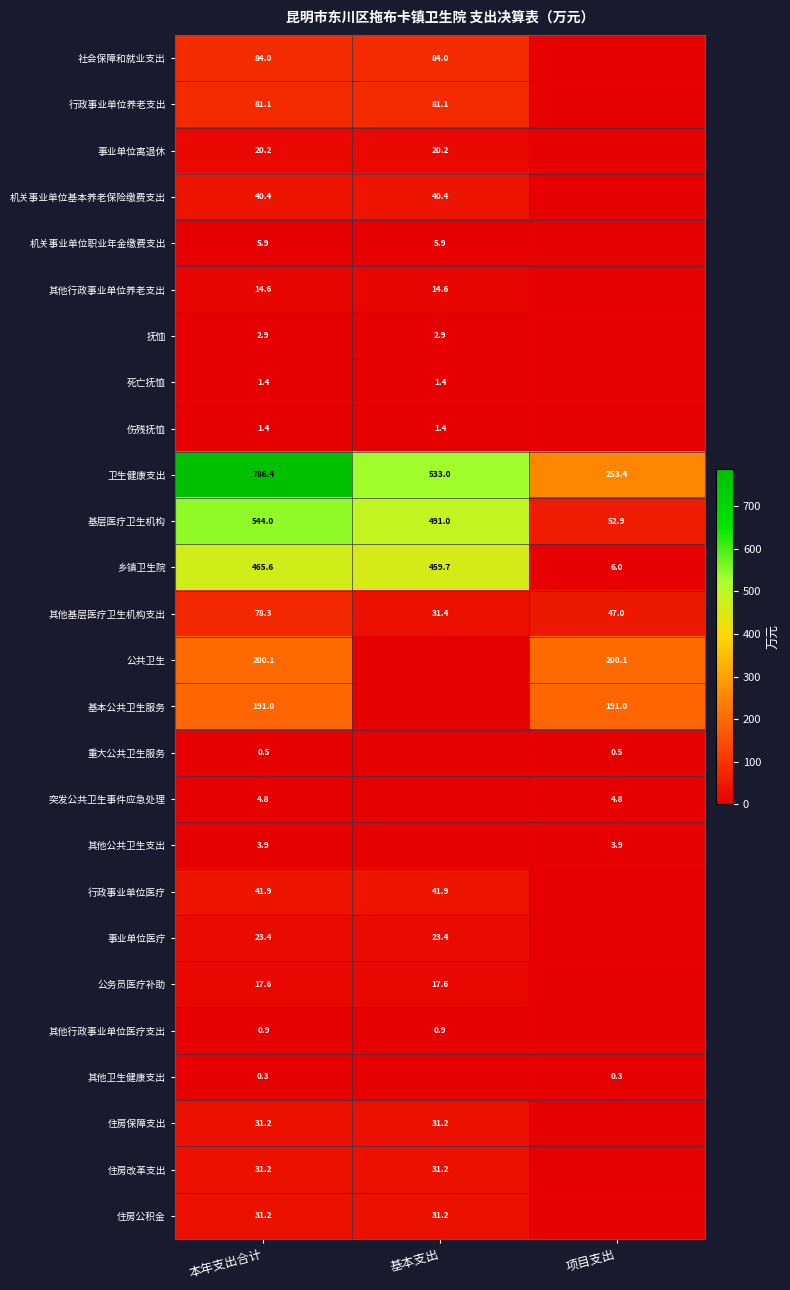

How many distinct data groups are displayed?

26